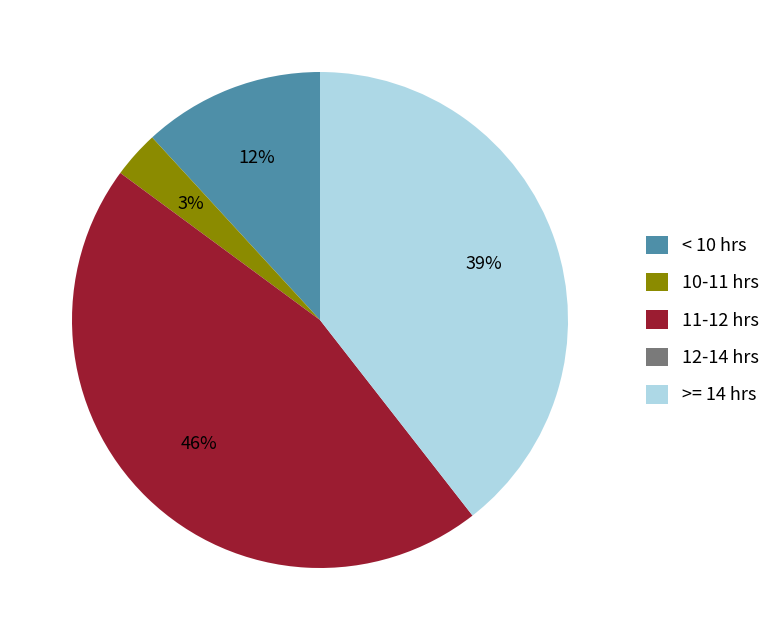

Which category has the biggest portion of the pie?

11-12 hrs